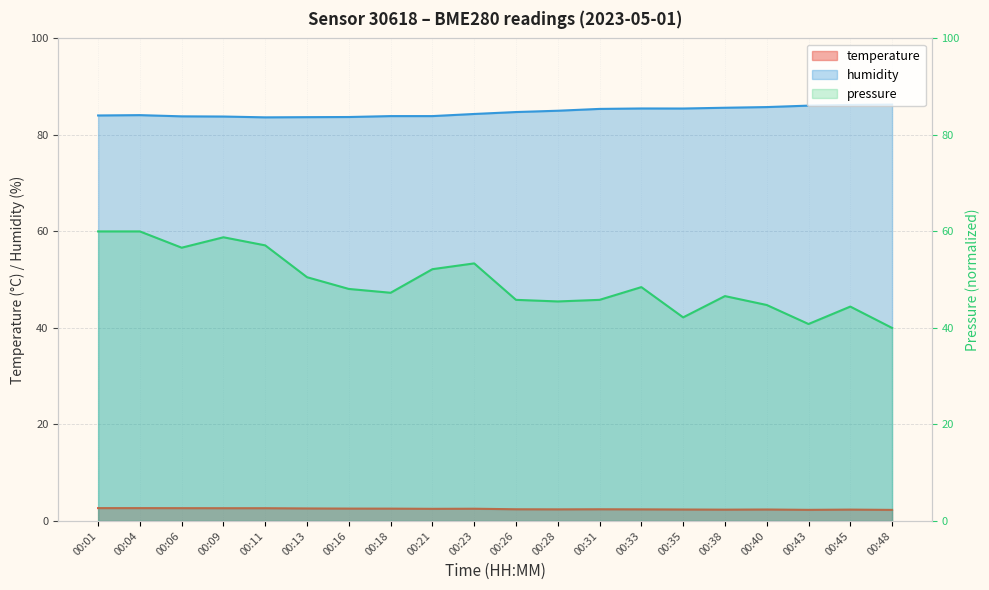

Reading left to right, extract all data points from this chart.

temperature: 2.7	2.7	2.6	2.6	2.6	2.6	2.6	2.5	2.5	2.5	2.4	2.4	2.4	2.4	2.4	2.3	2.4	2.3	2.4	2.3
humidity: 84.0	84.1	83.8	83.8	83.6	83.7	83.7	83.9	83.9	84.3	84.7	85.0	85.4	85.5	85.5	85.6	85.8	86.1	86.2	86.3
pressure: 60.0	60.0	56.6	58.8	57.1	50.5	48.1	47.3	52.2	53.4	45.8	45.5	45.8	48.5	42.2	46.6	44.8	40.8	44.4	40.0